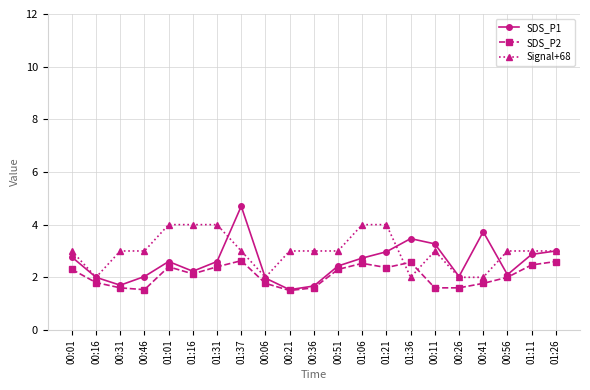

What is the sum of the Signal+68 values at 00:46 and 00:56?

6.0